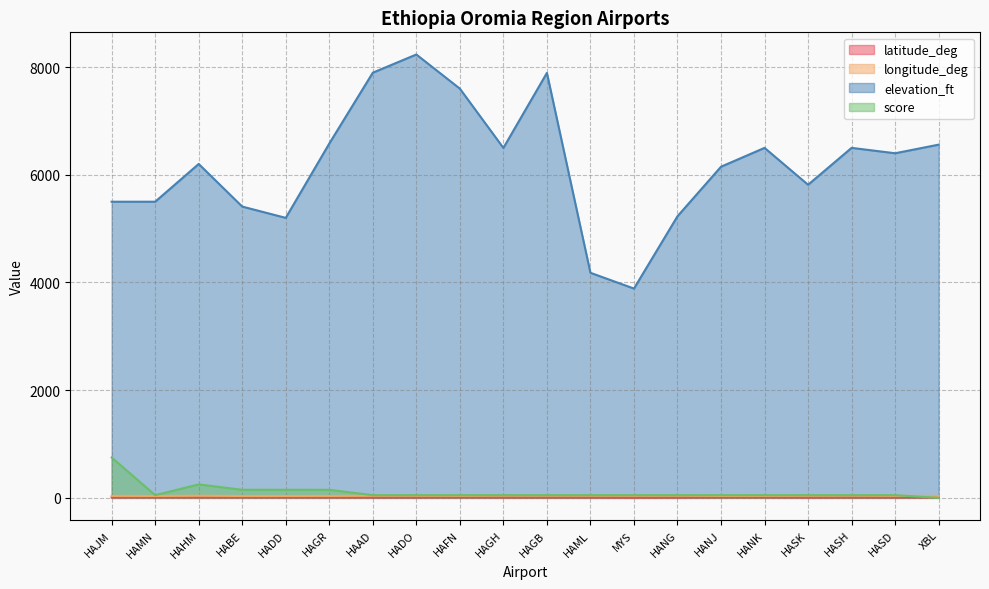

What is the sum of the score values at MYS and HAGB?

100.0